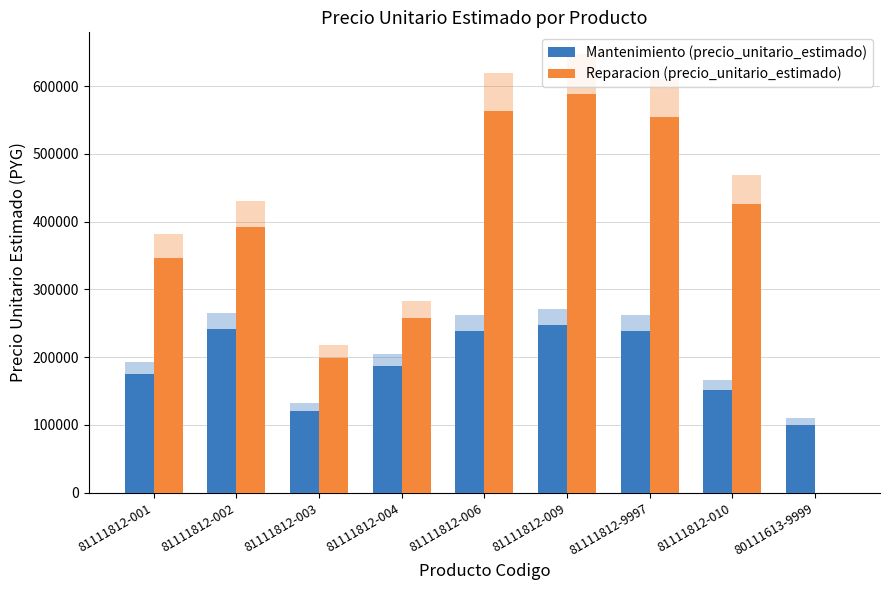

What are all the series names shown in the legend?

Mantenimiento (precio_unitario_estimado), Reparacion (precio_unitario_estimado)